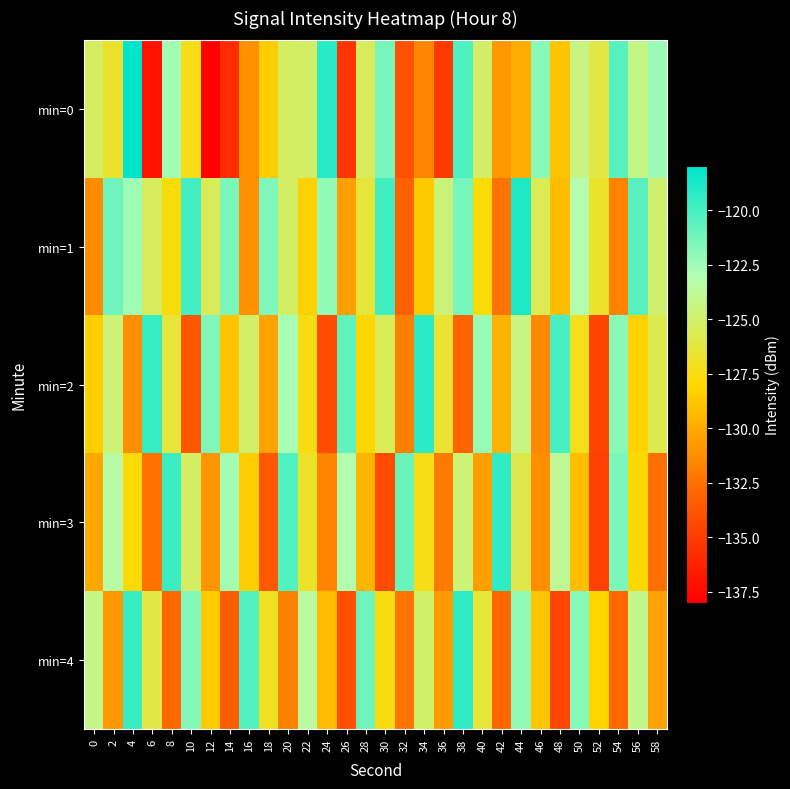

At 26, list the series in order from largest to smallest.

min=2, min=3, min=1, min=4, min=0